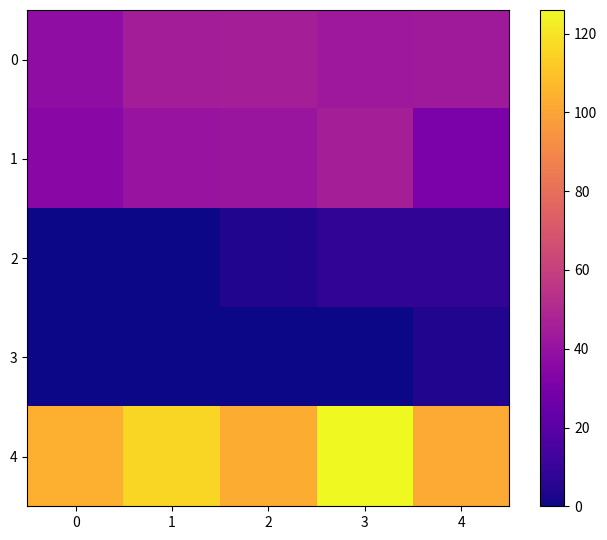

What is the greatest value displayed?

126.0